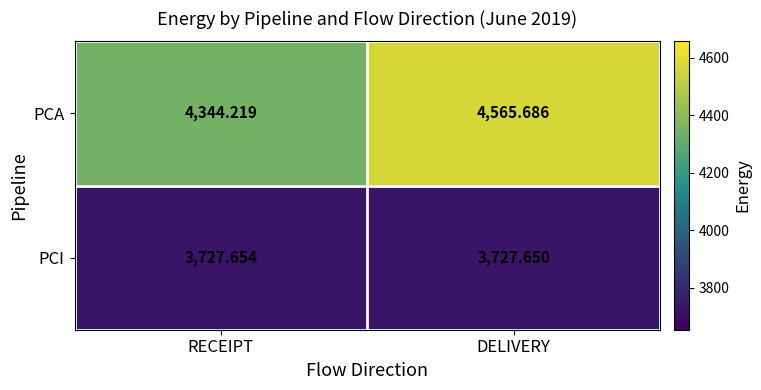

At which category is the sum across all series the highest?

DELIVERY